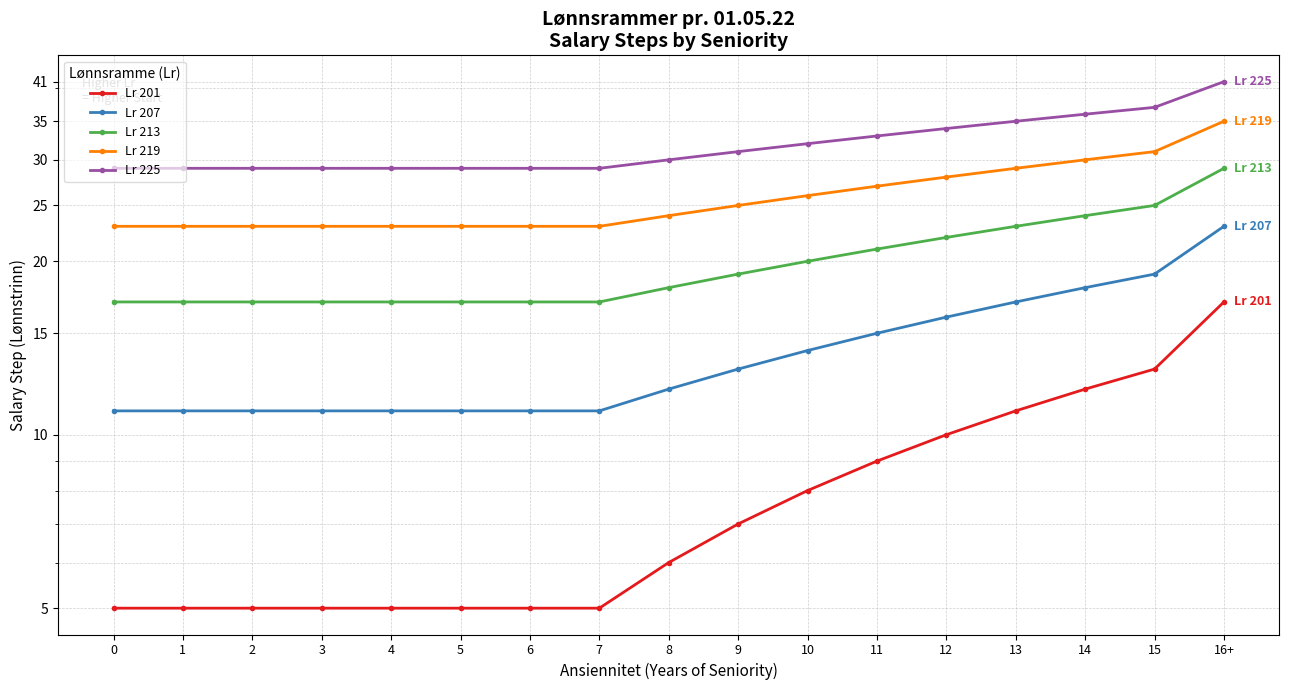

Rank the categories by Lr 207 value from highest to lowest.

16+, 15, 14, 13, 12, 11, 10, 9, 8, 0, 1, 2, 3, 4, 5, 6, 7